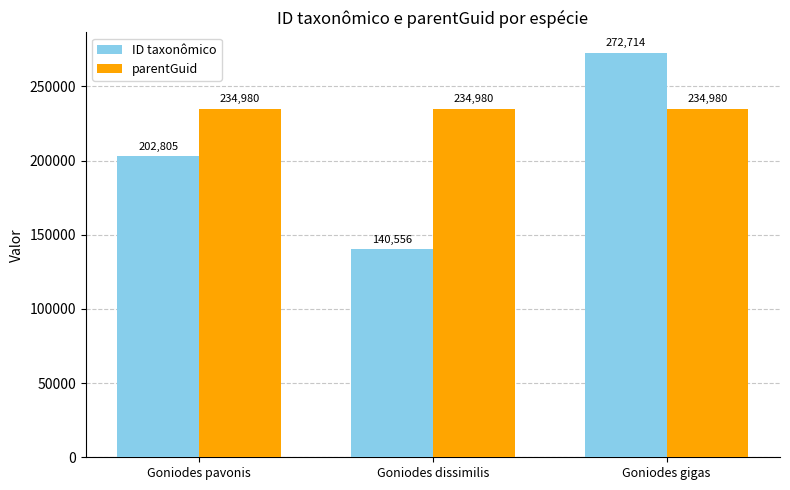

What is the difference between the maximum and minimum values in the ID taxonômico series?

132158